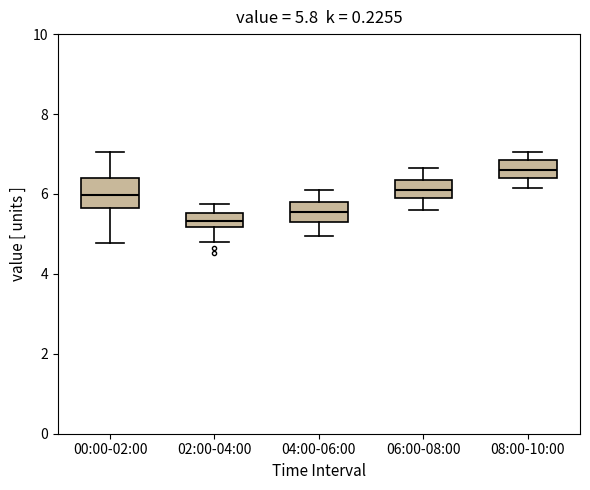

Comparing the boxes themselves (not the whiskers), which one is the tallest?

00:00-02:00